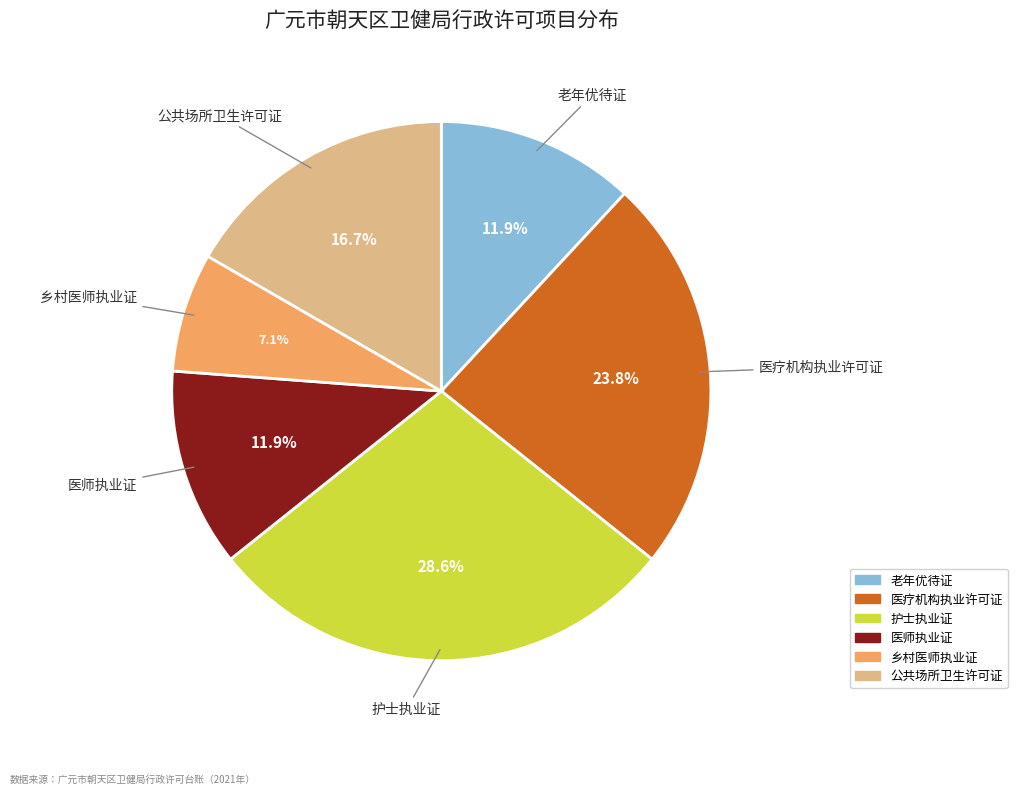

Which has a higher value, 公共场所卫生许可证 or 乡村医师执业证?

公共场所卫生许可证